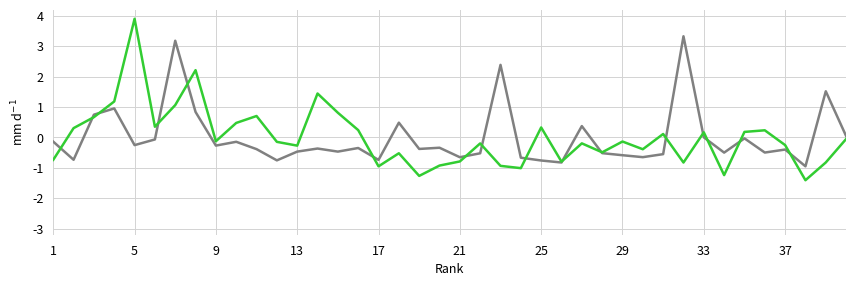

What is the minimum value shown in the chart?

-1.4